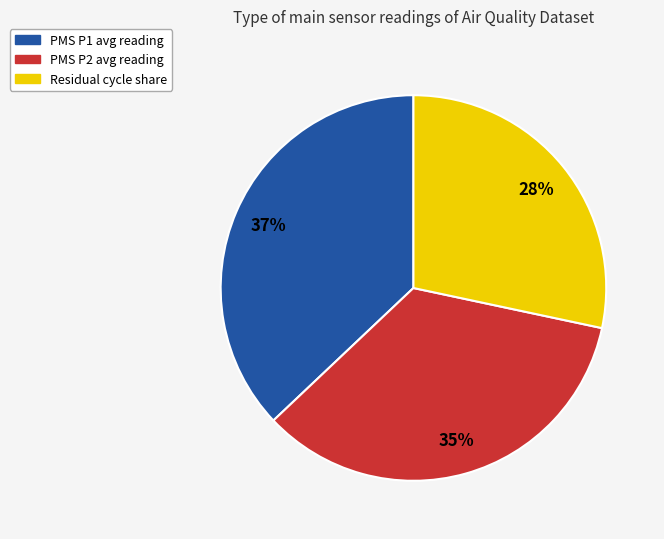

Is there a majority slice in this chart?

No